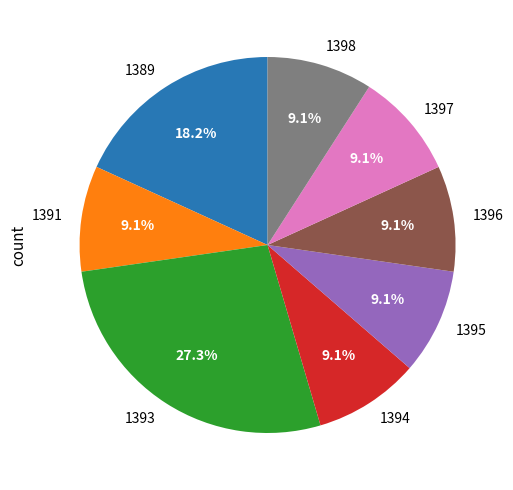

Is there any slice that represents more than half of the pie?

No